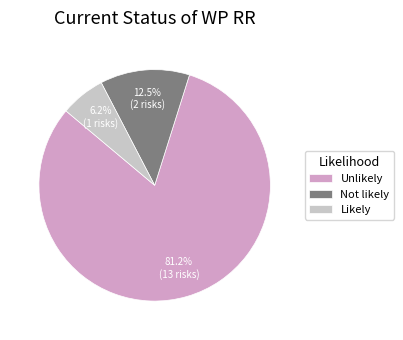

What is the largest slice in the pie chart?

Unlikely